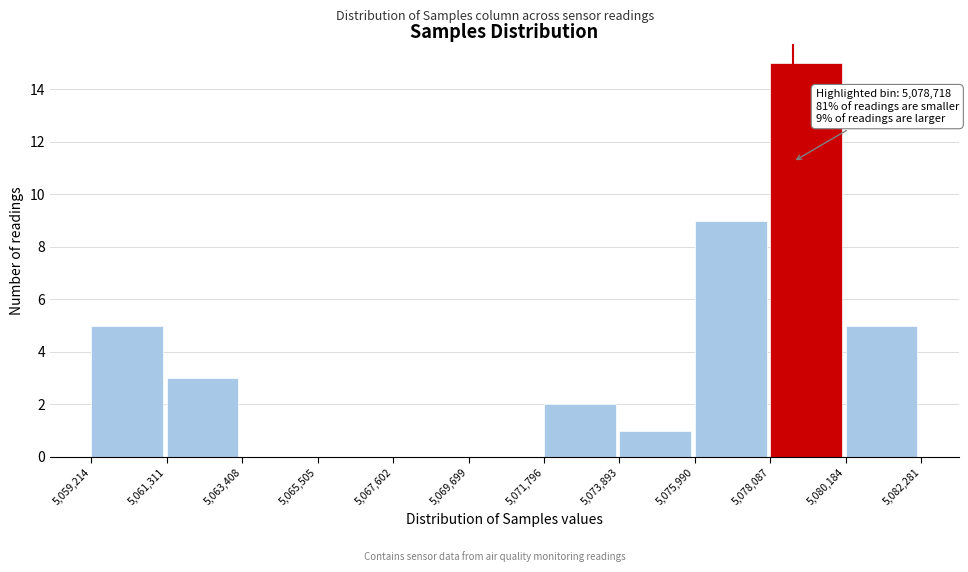

Over which range of the x-axis is the bar tallest?

5,078,087 to 5,080,184